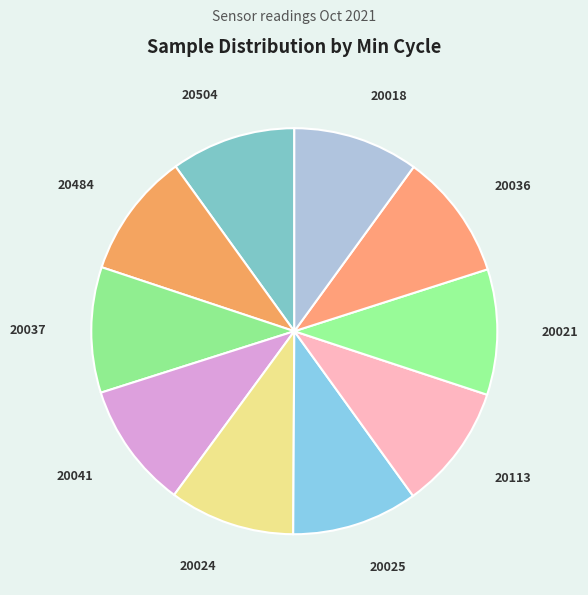

Which category has the smallest portion of the pie?

20504